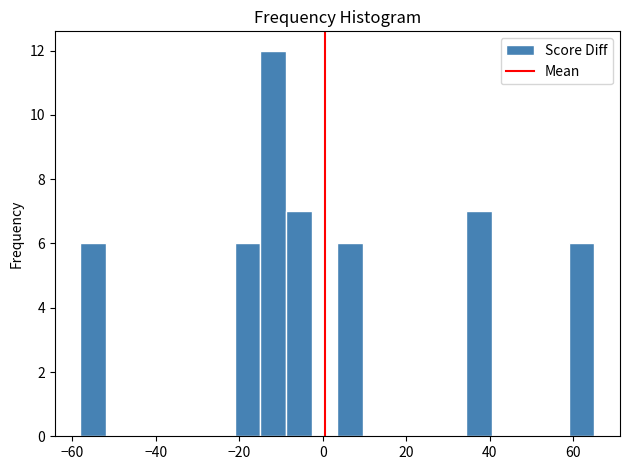

Read against the x-axis, roughly where is the centre of the tallest bar?

-12